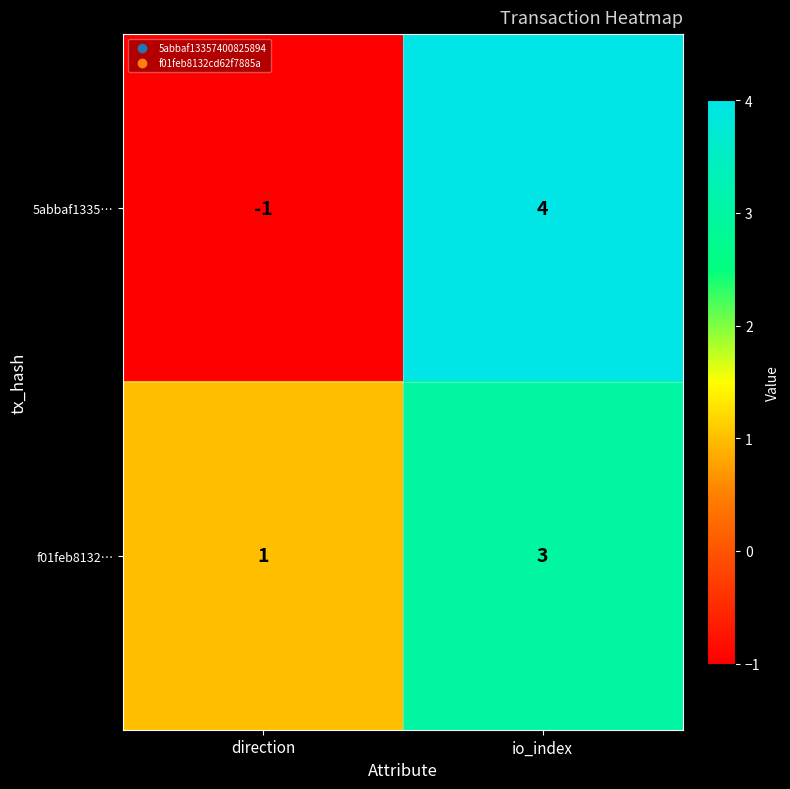

What is the greatest value displayed?

4